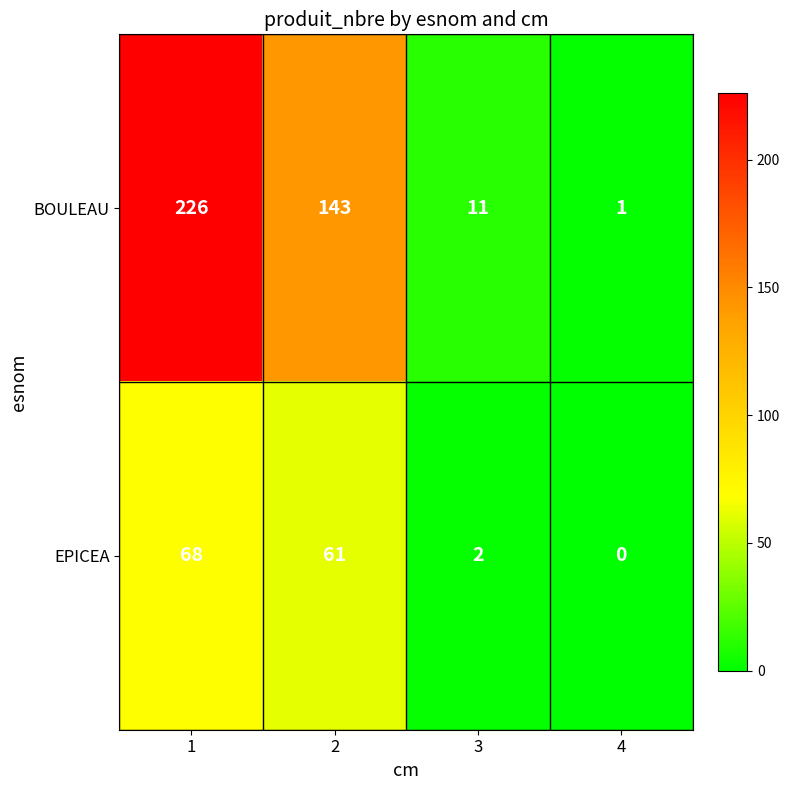

What is the spread (max minus min) of values at 3?

9